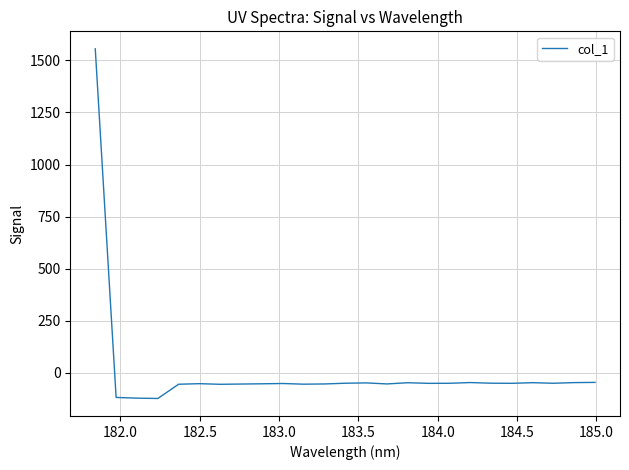

What is the average value?

4.7